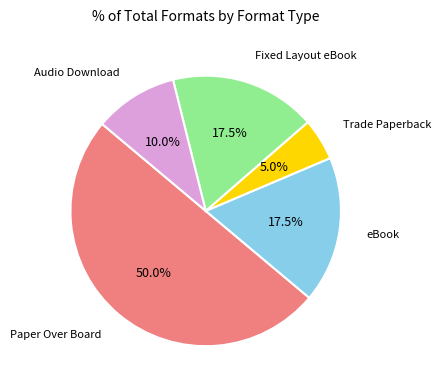

Count the number of slices in the pie.

5